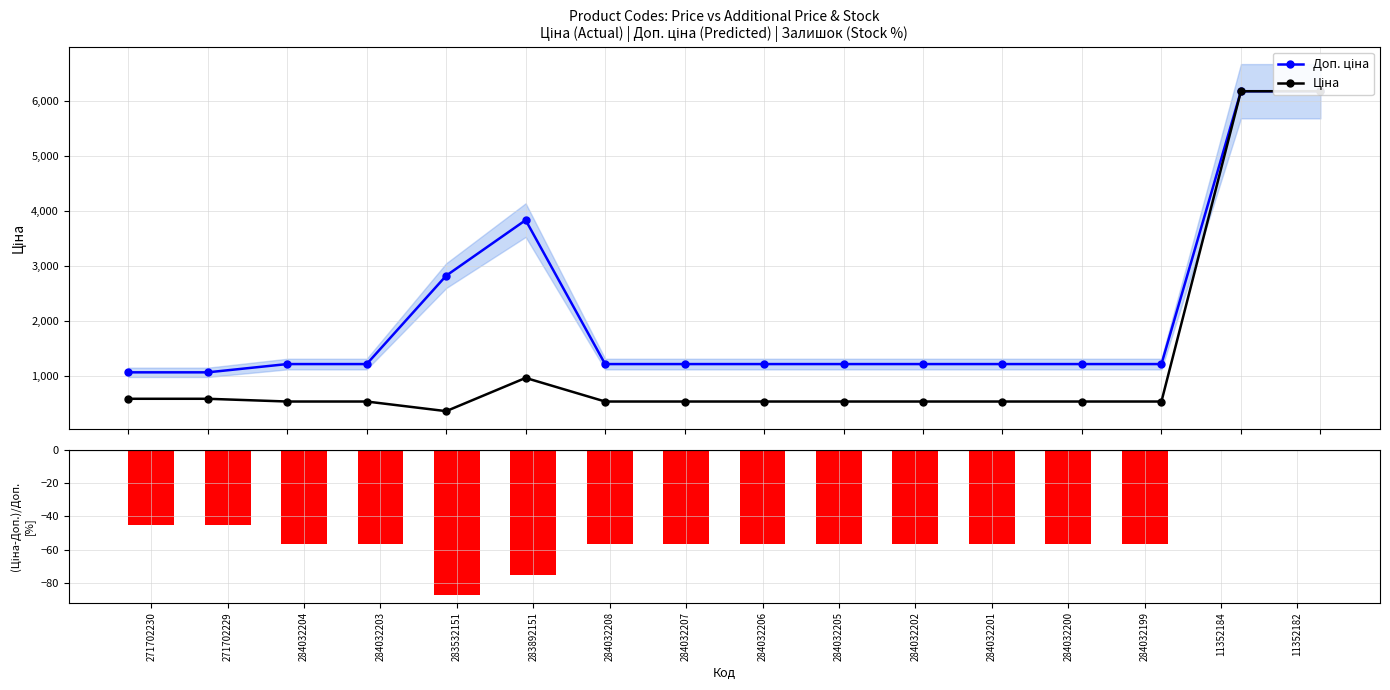

Reading right to left, what are all the values shown in this chart?

Доп. ціна: 6182.6	6182.6	1210.7	1210.7	1210.7	1210.7	1210.7	1210.7	1210.7	1210.7	3833.8	2821.2	1210.7	1210.7	1060.0	1060.0
Ціна: 6182.6	6182.6	528.2	528.2	528.2	528.2	528.2	528.2	528.2	528.2	958.4	352.6	528.2	528.2	578.1	578.1
Залишок: 0.0	0.0	-56.4	-56.4	-56.4	-56.4	-56.4	-56.4	-56.4	-56.4	-75.0	-87.5	-56.4	-56.4	-45.5	-45.5